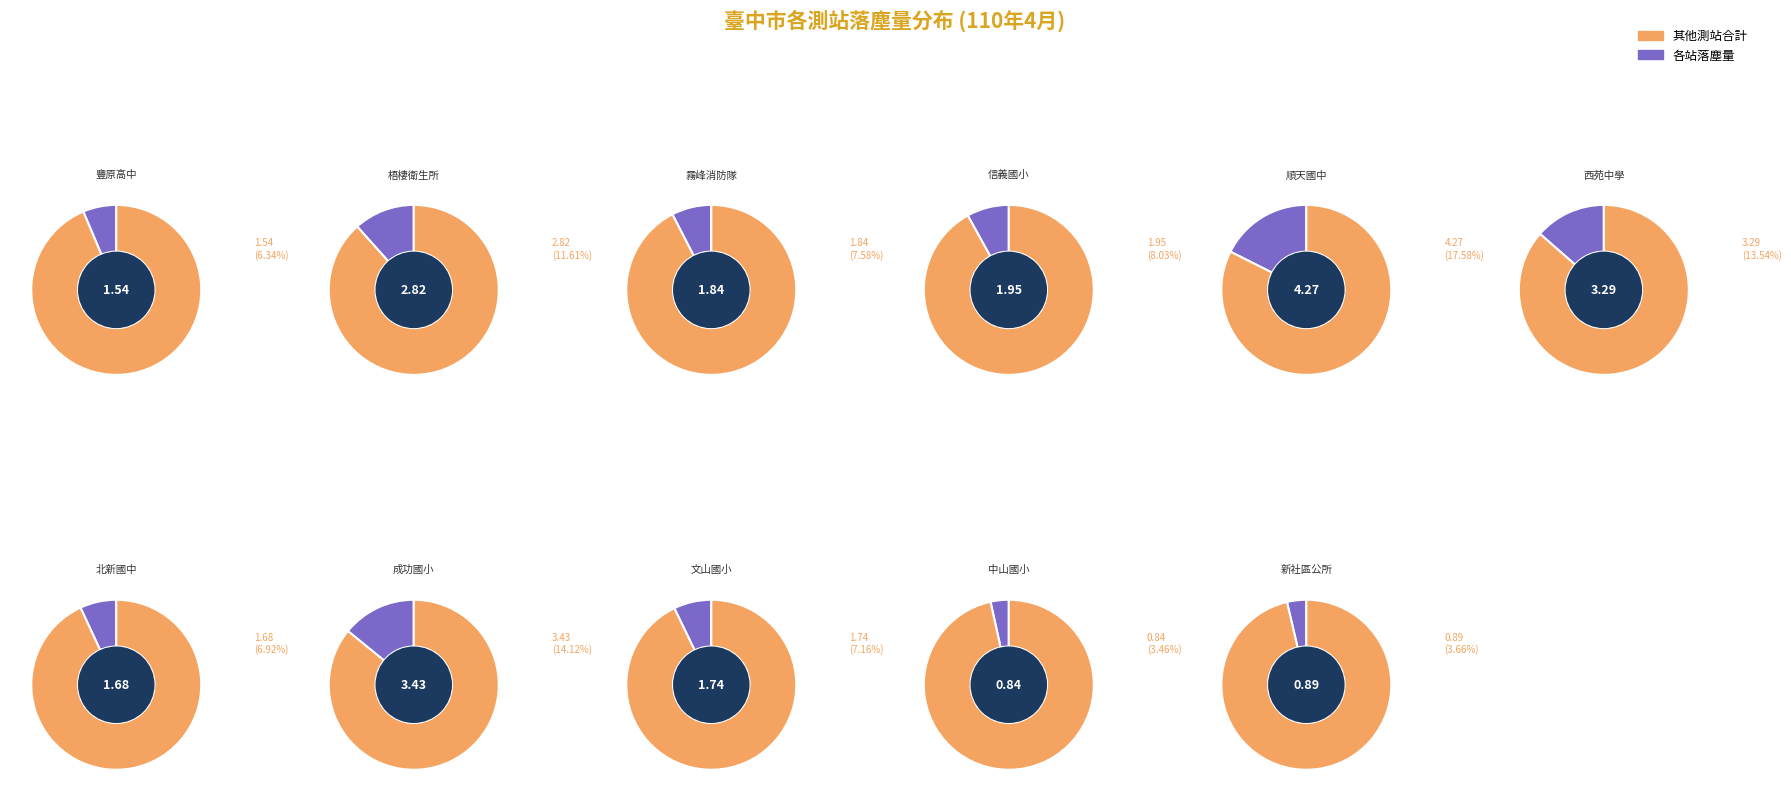

How many slices are in this pie chart?

11